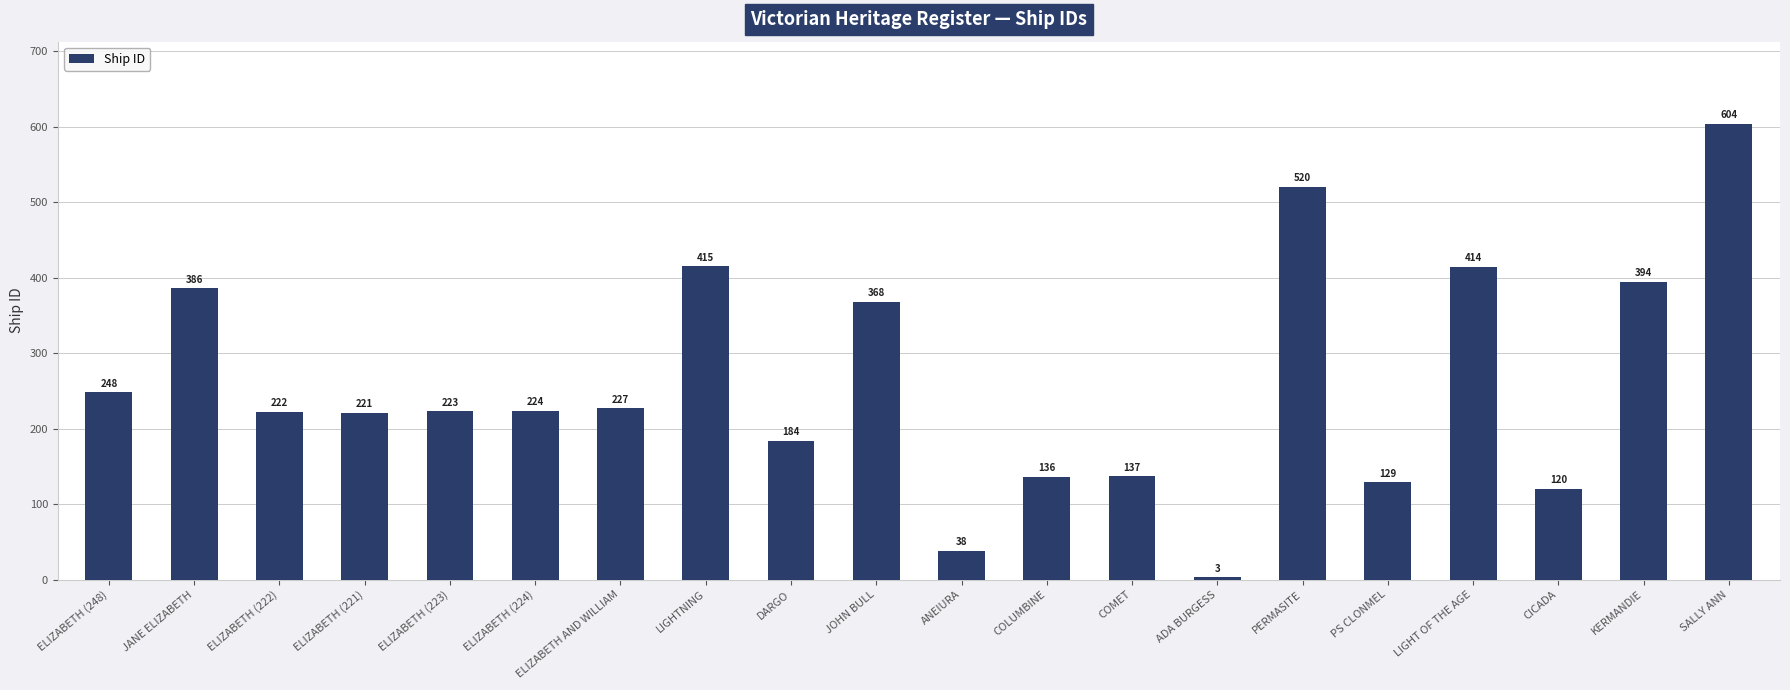

How many series are shown in this chart?

1